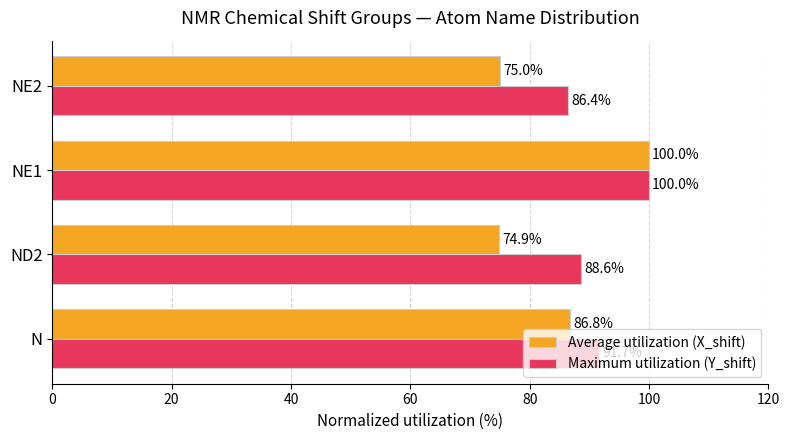

List the series in order of their overall mean, highest first.

Maximum utilization (Y_shift), Average utilization (X_shift)